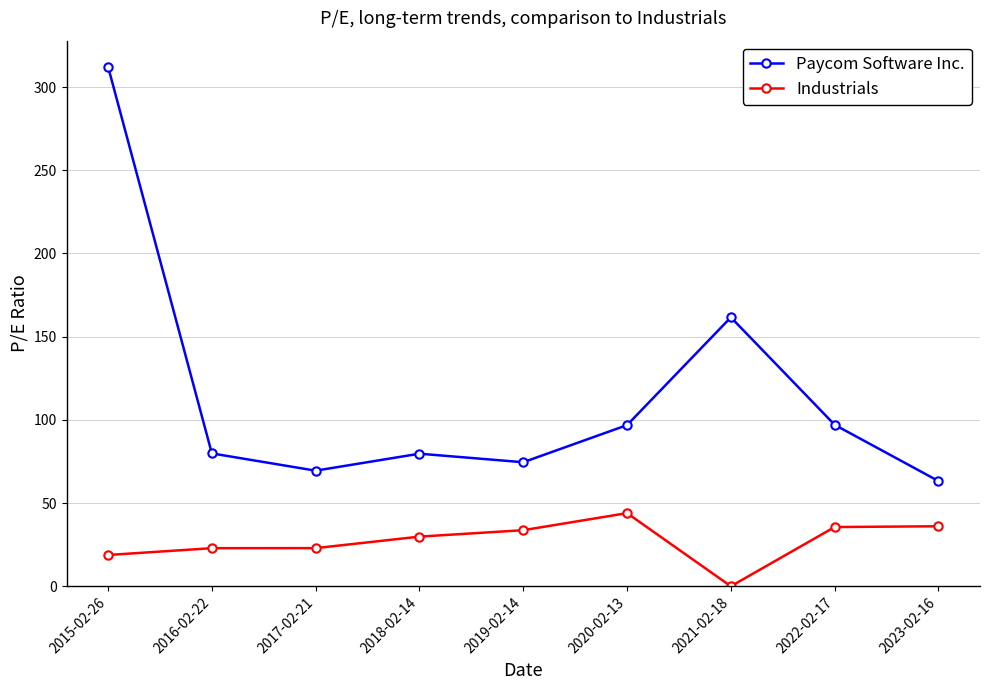

True or false: Industrials and Paycom Software Inc. intersect in this chart.

False